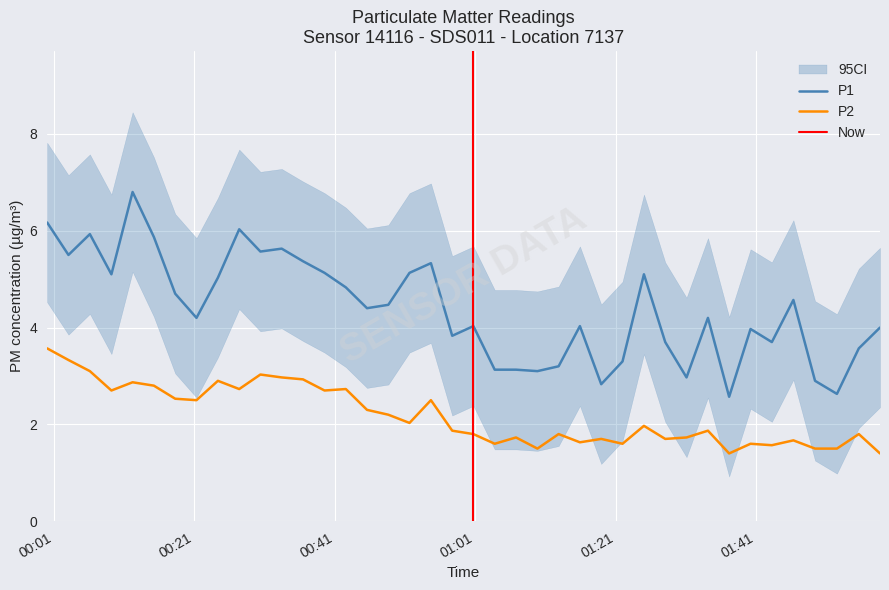

How many interior local valleys does the P2 series have?

12